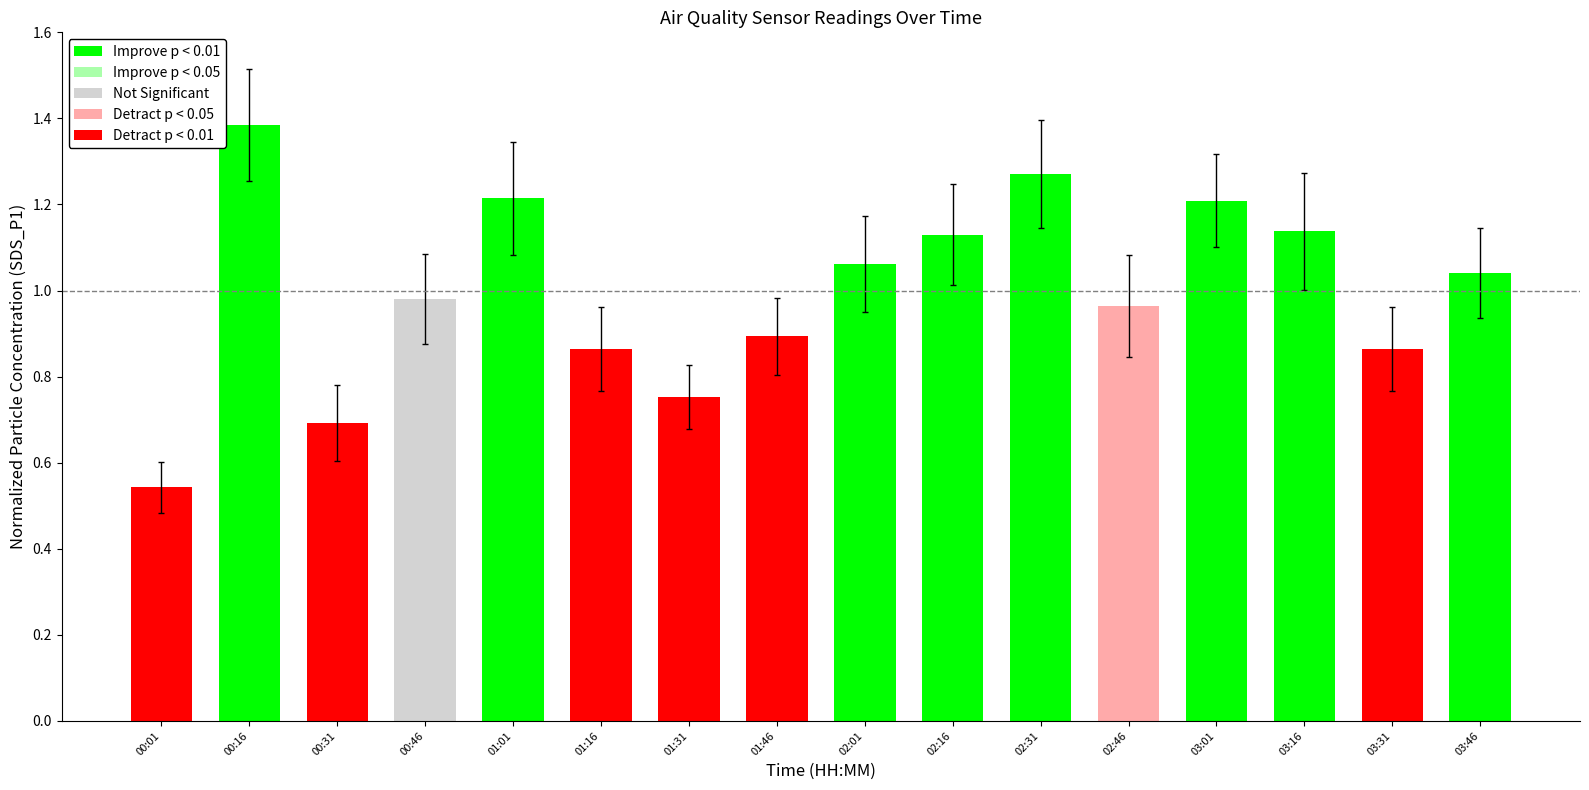

Reading left to right, extract all data points from this chart.

0.5	1.4	0.7	1.0	1.2	0.9	0.8	0.9	1.1	1.1	1.3	1.0	1.2	1.1	0.9	1.0